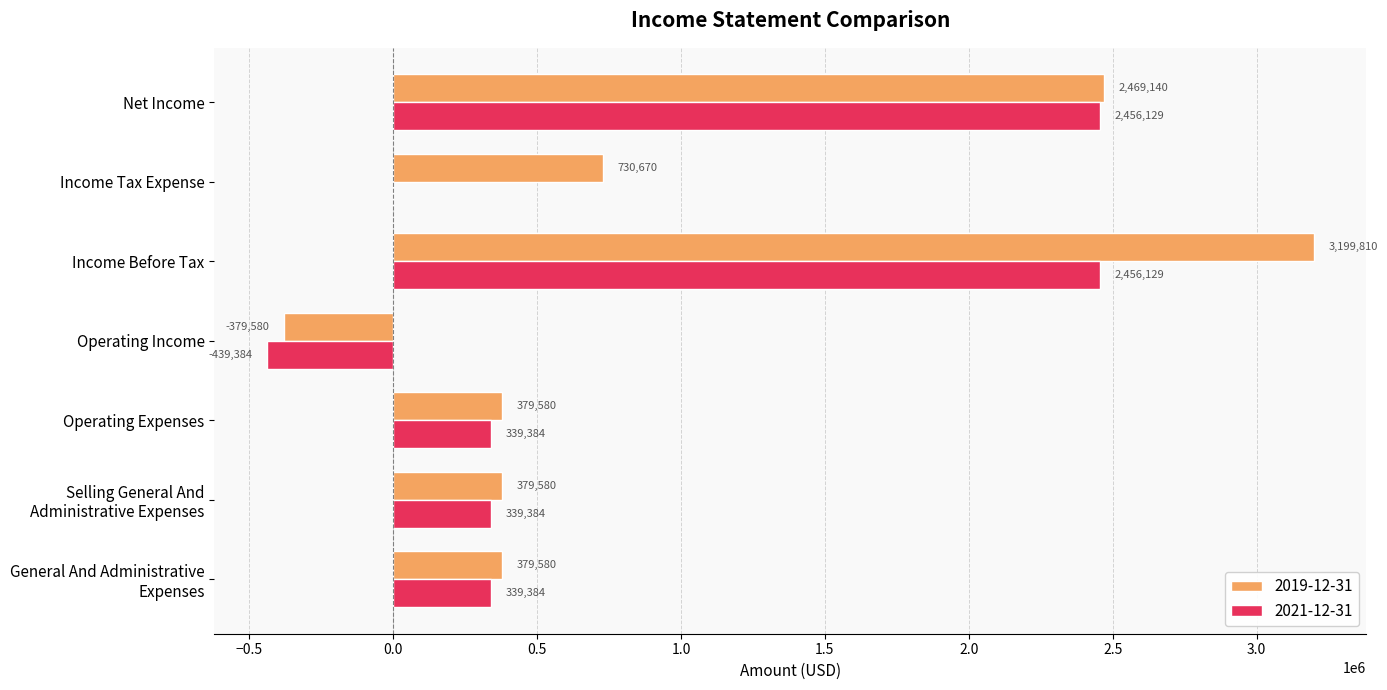

What is the maximum value for 2019-12-31?

3199810